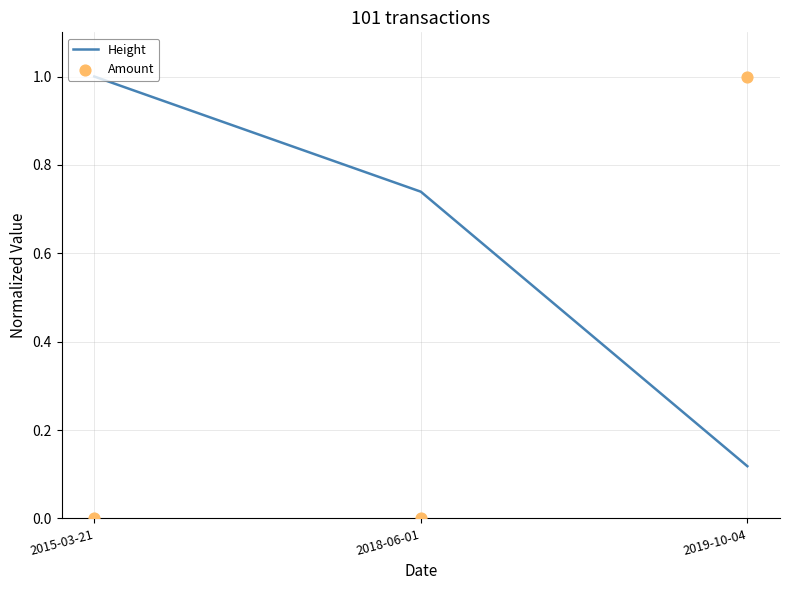

Which series has the widest spread of Y values?

Amount